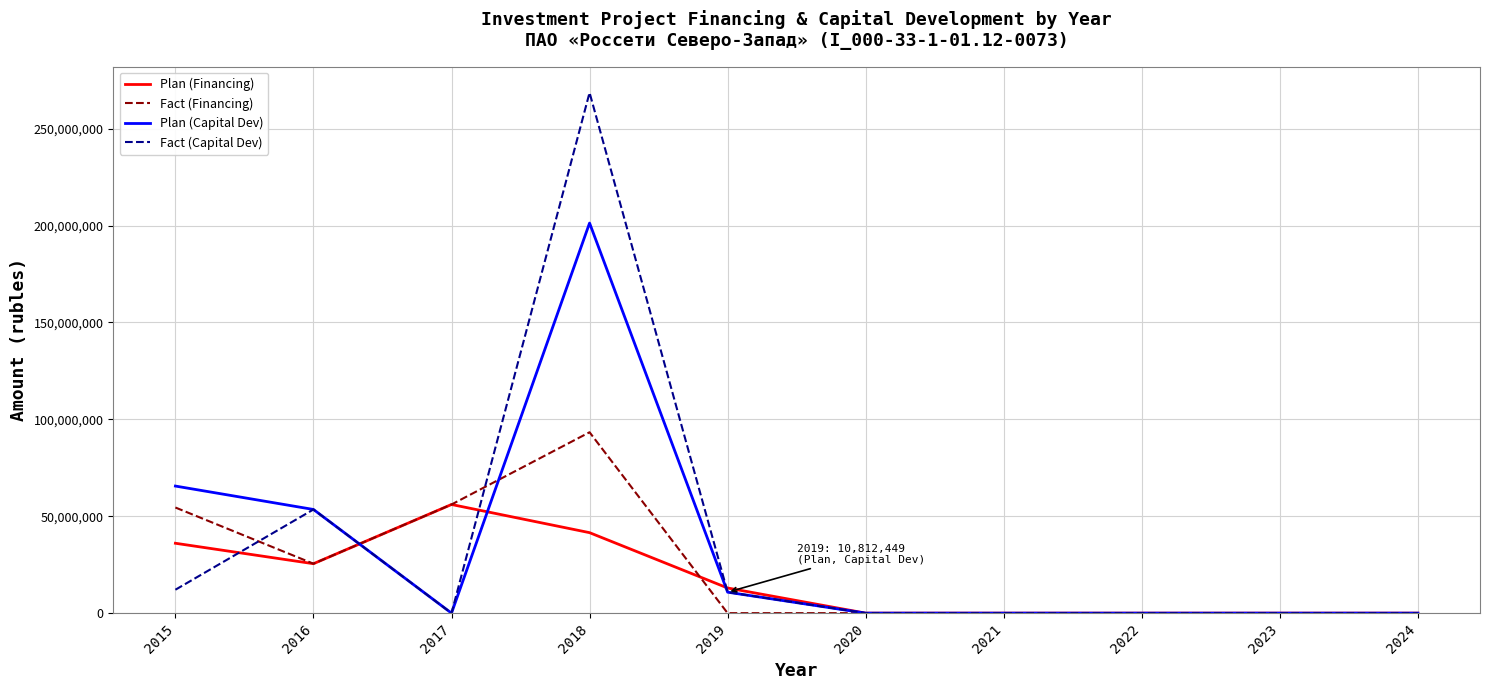

How many distinct data groups are displayed?

4